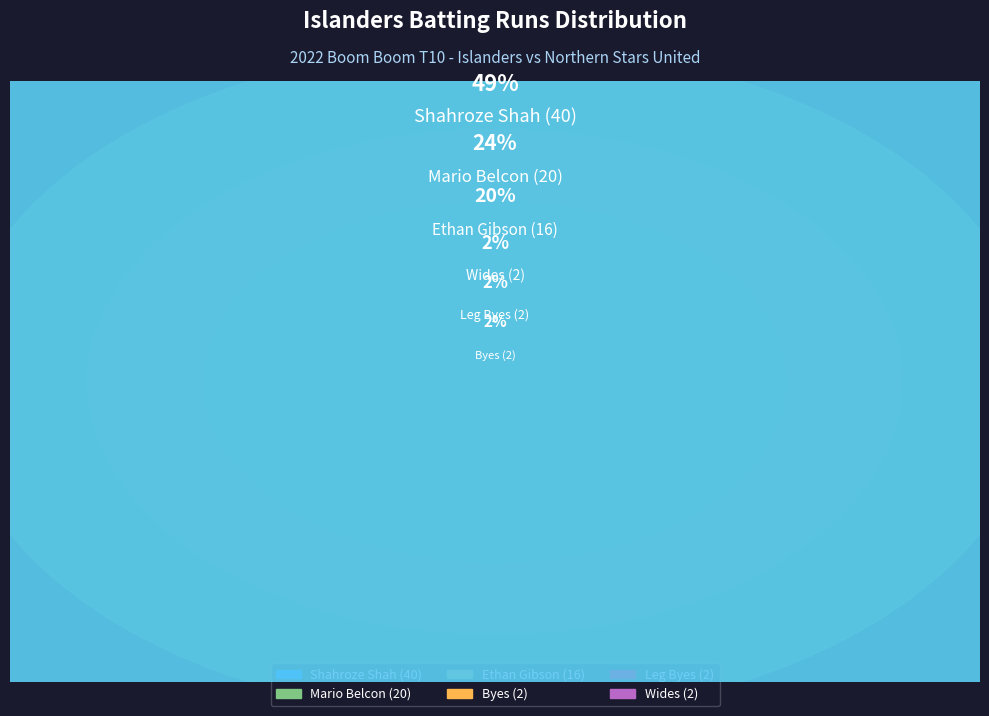

What percentage is the Leg Byes (2) slice, to the nearest percent?

2%